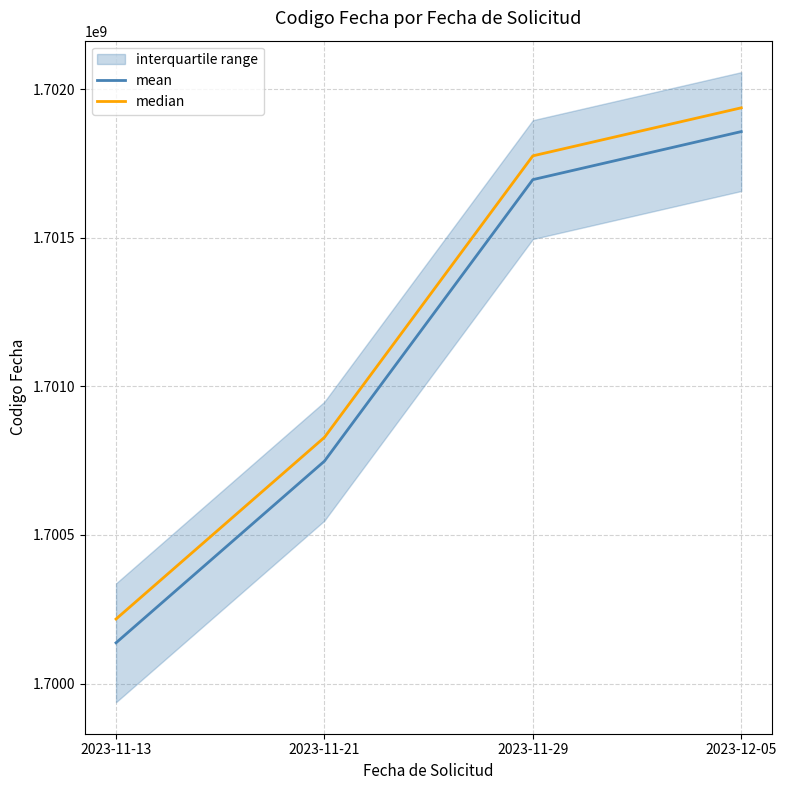

What is the value of the mean point at the 3rd from the left?

1701695858